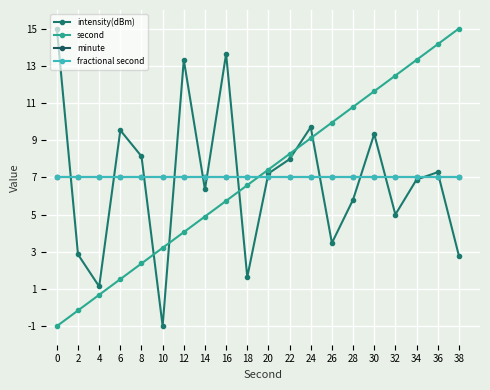

Where is second nearest to the value 7?

20